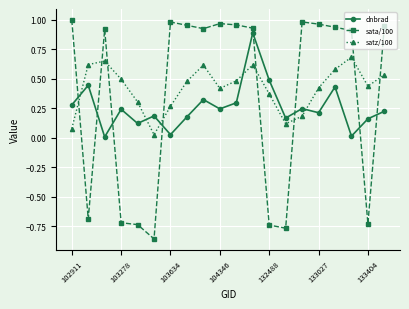

In satz/100, how many points are higher than both neighbors (excluding endpoints)?

4